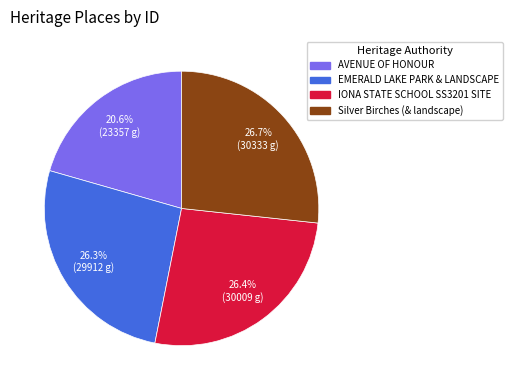

Is it true that Silver Birches (& landscape) is 38% of the pie?

False